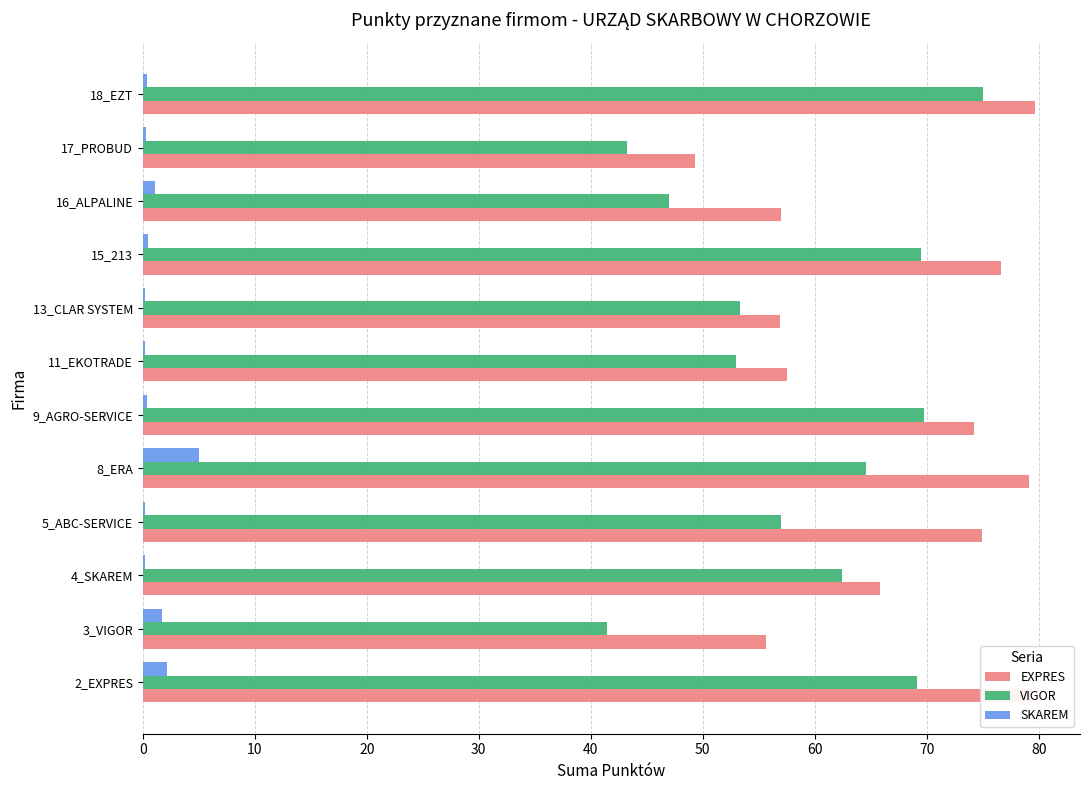

Is the value of EXPRES at 15_213 greater than the value of VIGOR at 11_EKOTRADE?

Yes